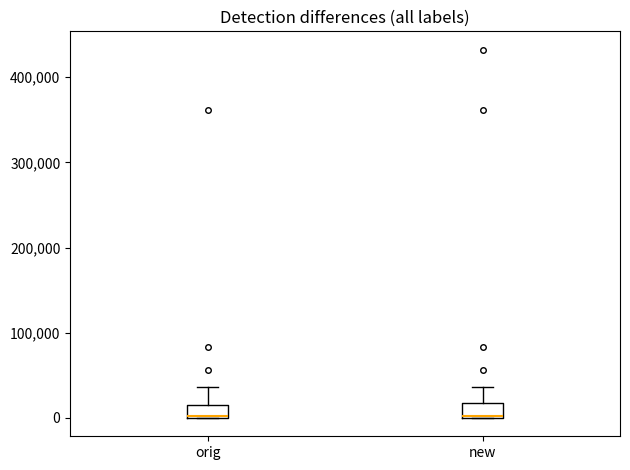

Reading left to right, transcribe this box plot: for each box, give where its median line is, the range the box spans, and where its two whiskers end, as read against the y-axis. The values are not printed on the chart, so give them approximately, as read against the axis.

orig: median 0 (drawn on the box's lower edge), box 0 to 20000, whiskers 0 to 40000
new: median 0, box 0 to 20000, whiskers 0 to 40000